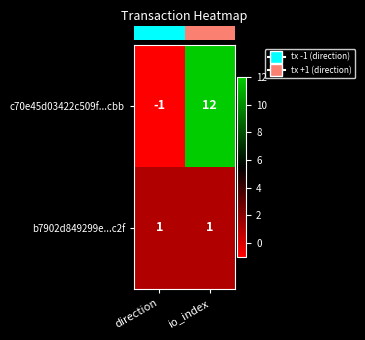

Which category has the highest value across all series?

io_index